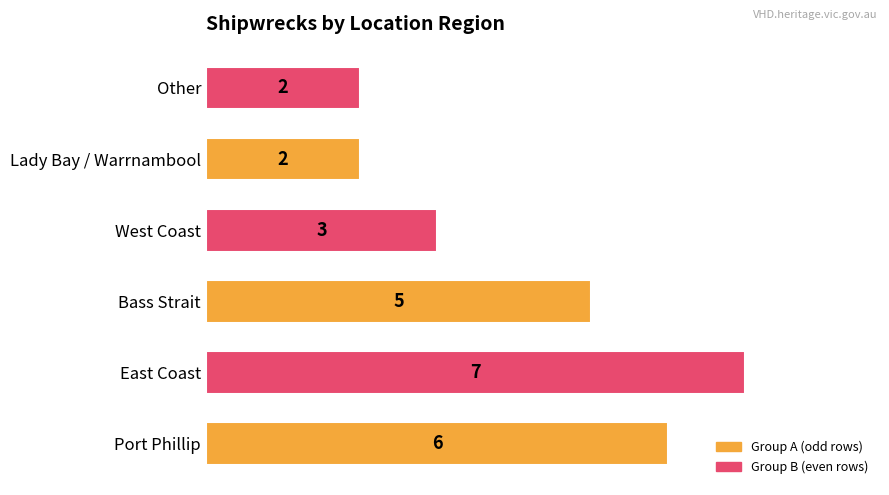

Is it true that the value at Bass Strait is 3?

False